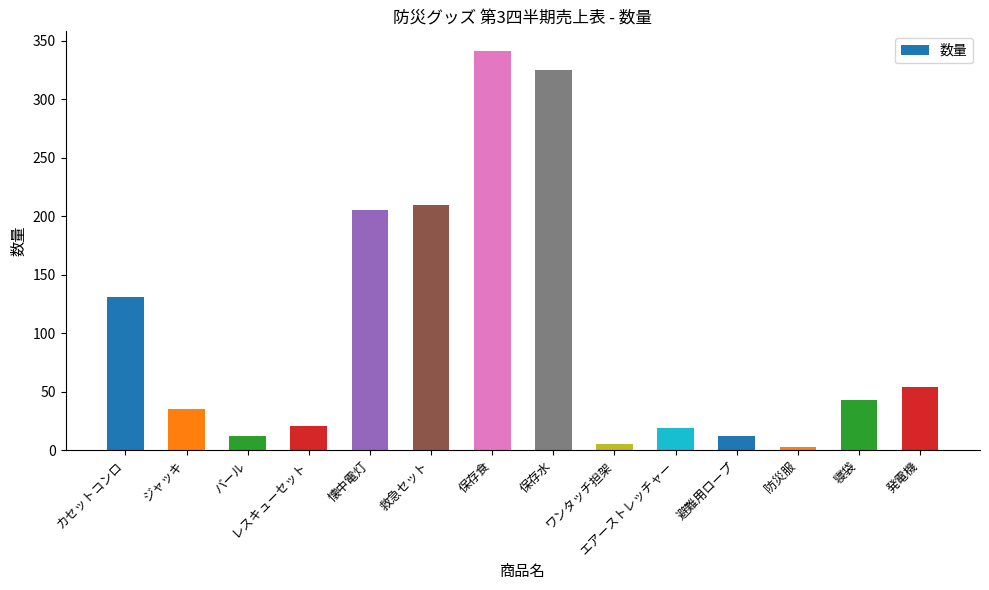

How many data points does each series have?

14